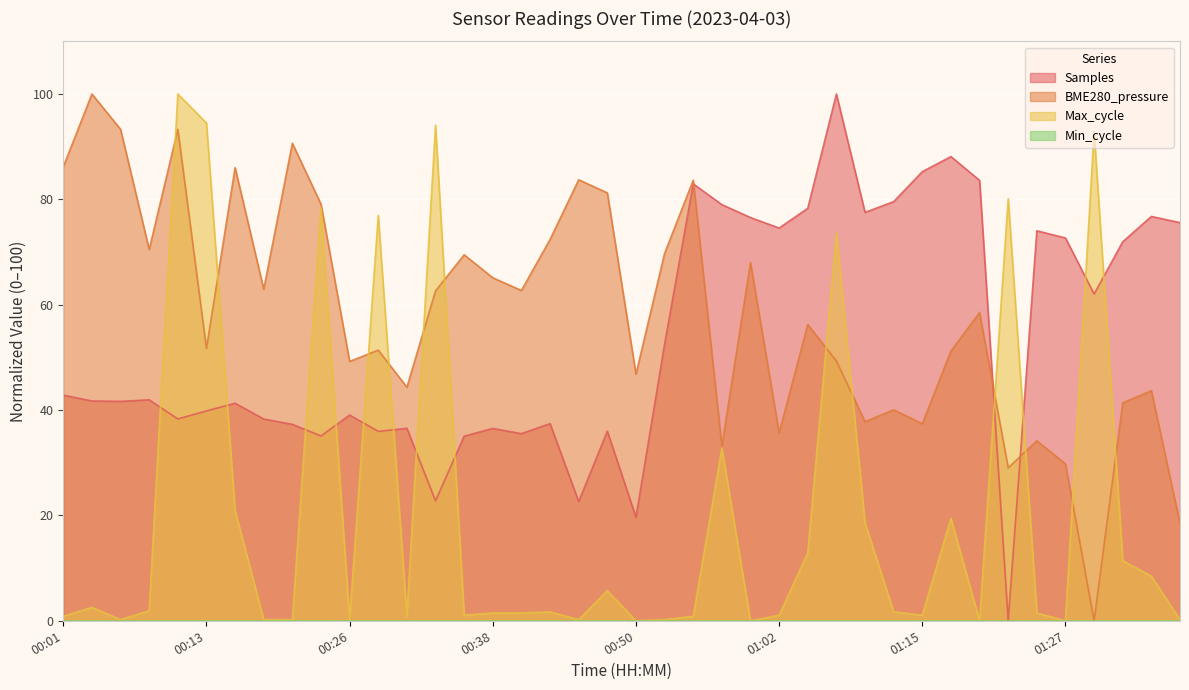

True or false: Max_cycle has a value of 0.0 at 01:27.

True